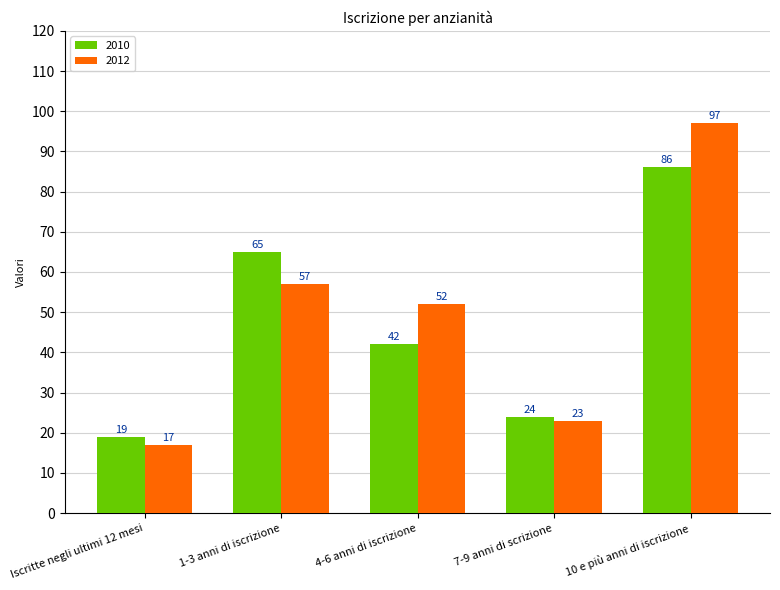

What is the highest value of the 2010 series?

86